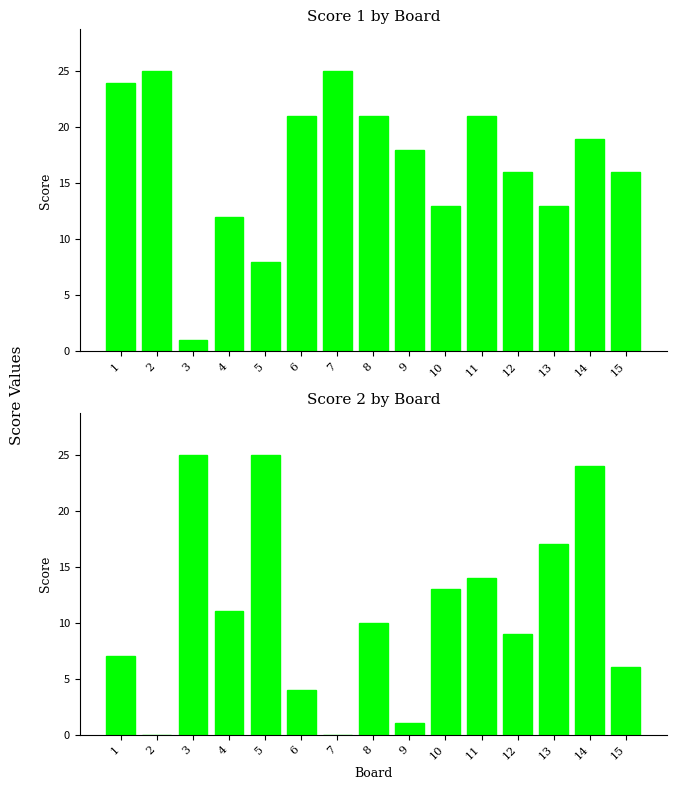

What is the sum of the Score 1 values at 11 and 5?

29